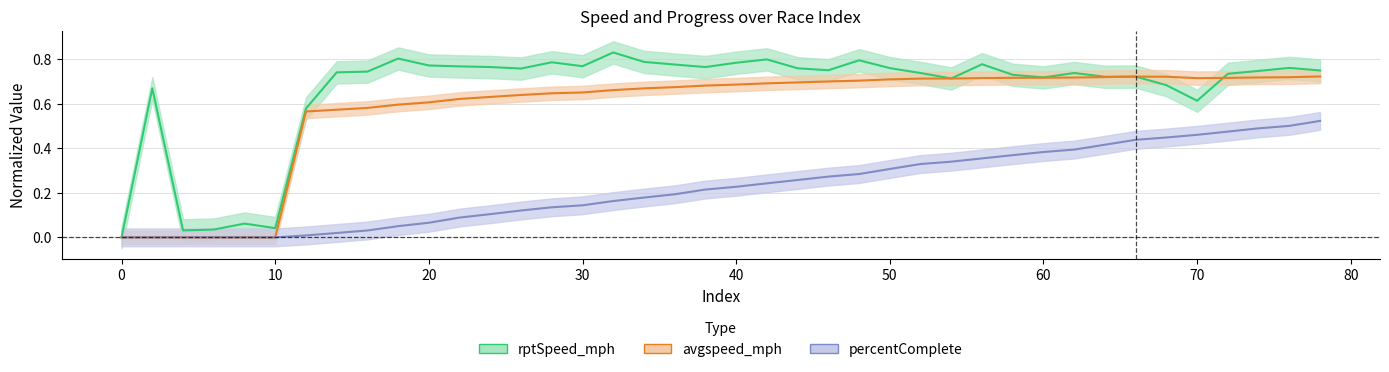

Does the chart have visible grid lines?

Yes